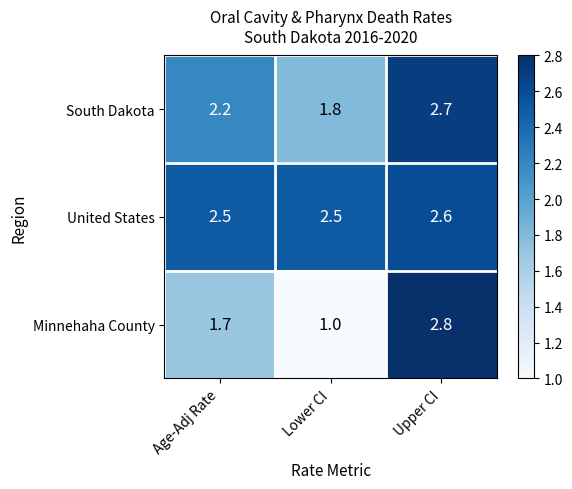

At Age-Adj Rate, list the series in order from smallest to largest.

Minnehaha County, South Dakota, United States